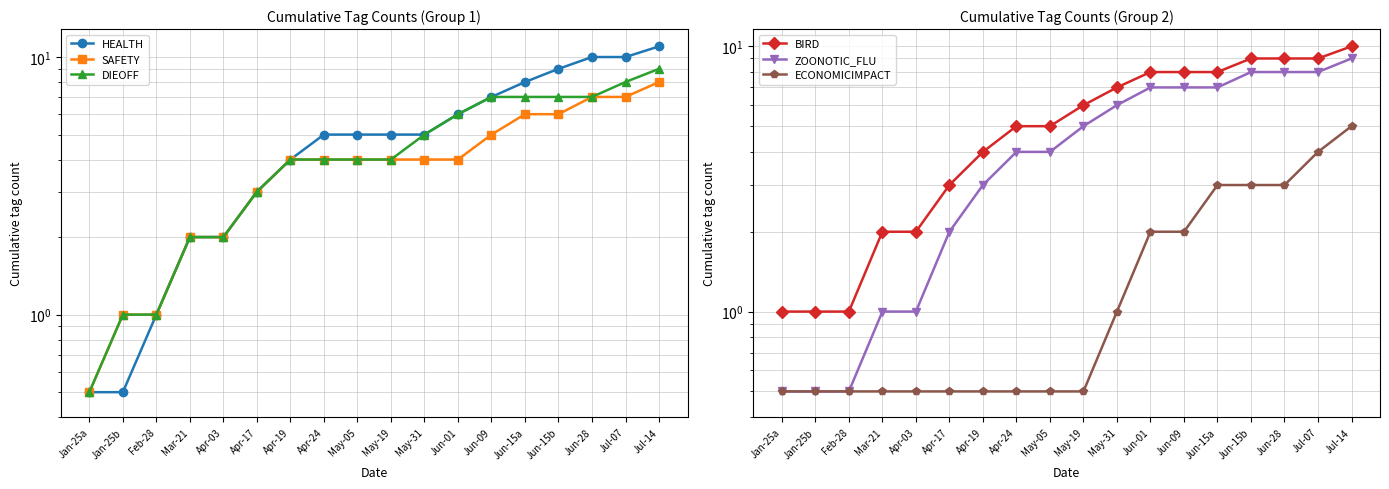

Count the ECONOMICIMPACT values in the range 0 to 3.

16